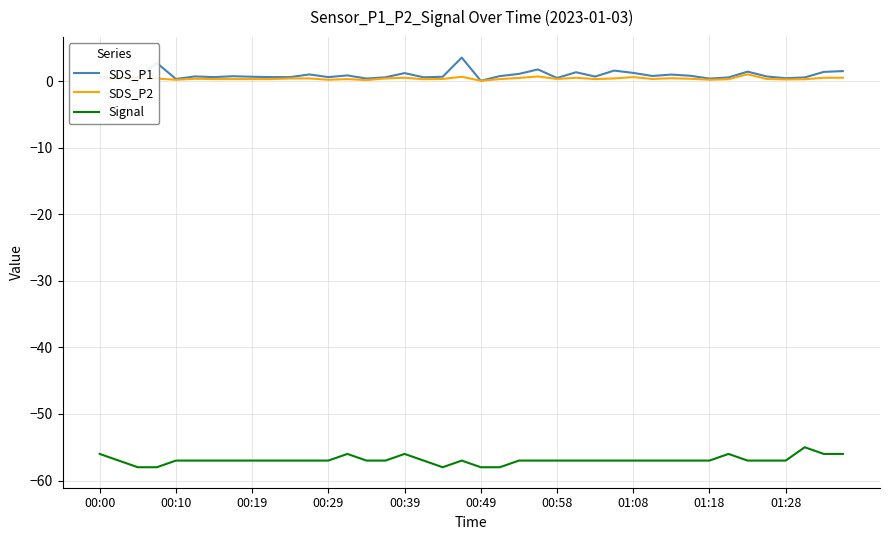

True or false: Signal and SDS_P1 intersect in this chart.

False